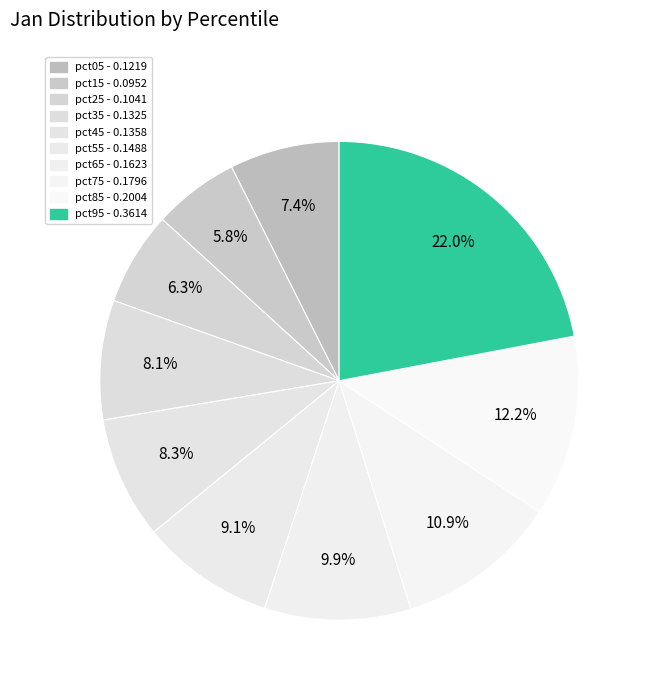

What is the largest slice in the pie chart?

pct95